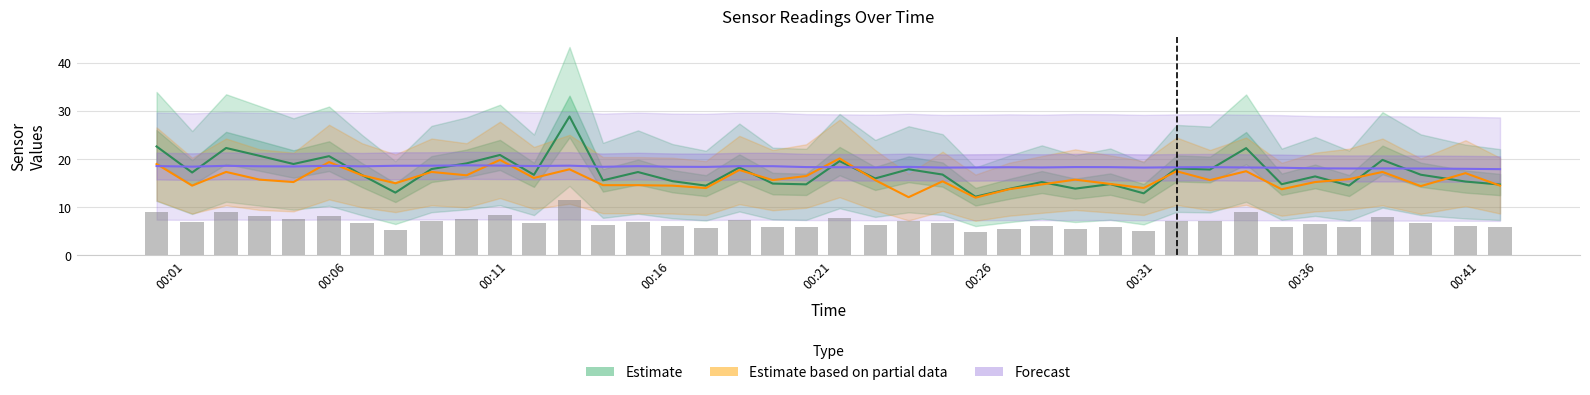

Is the value of Estimate at 9 greater than the value of Estimate based on partial data at 32?

Yes